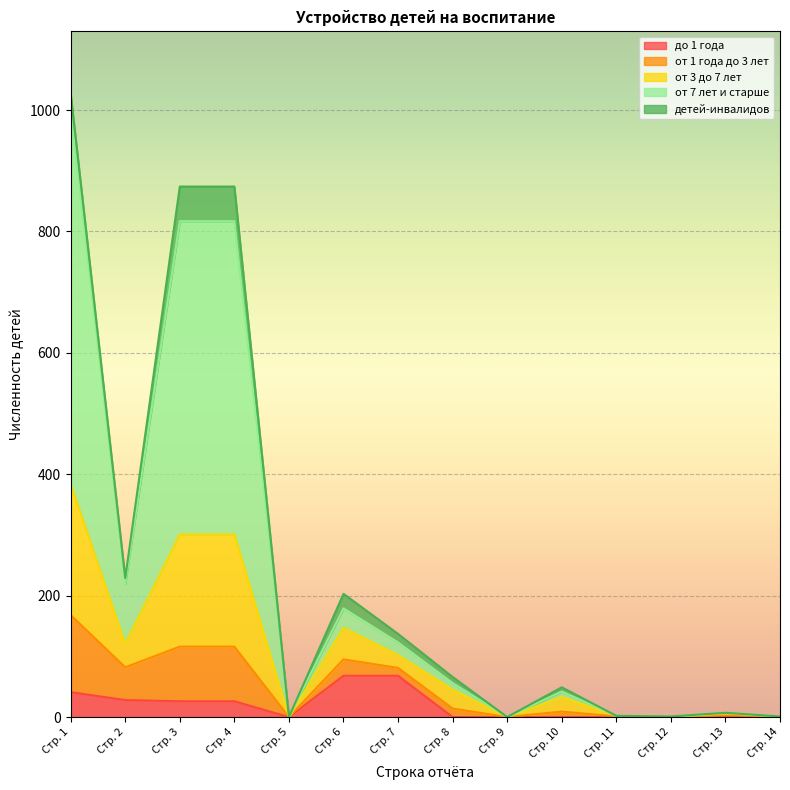

The value of до 1 года at Стр. 9 is 0. True or false?

True